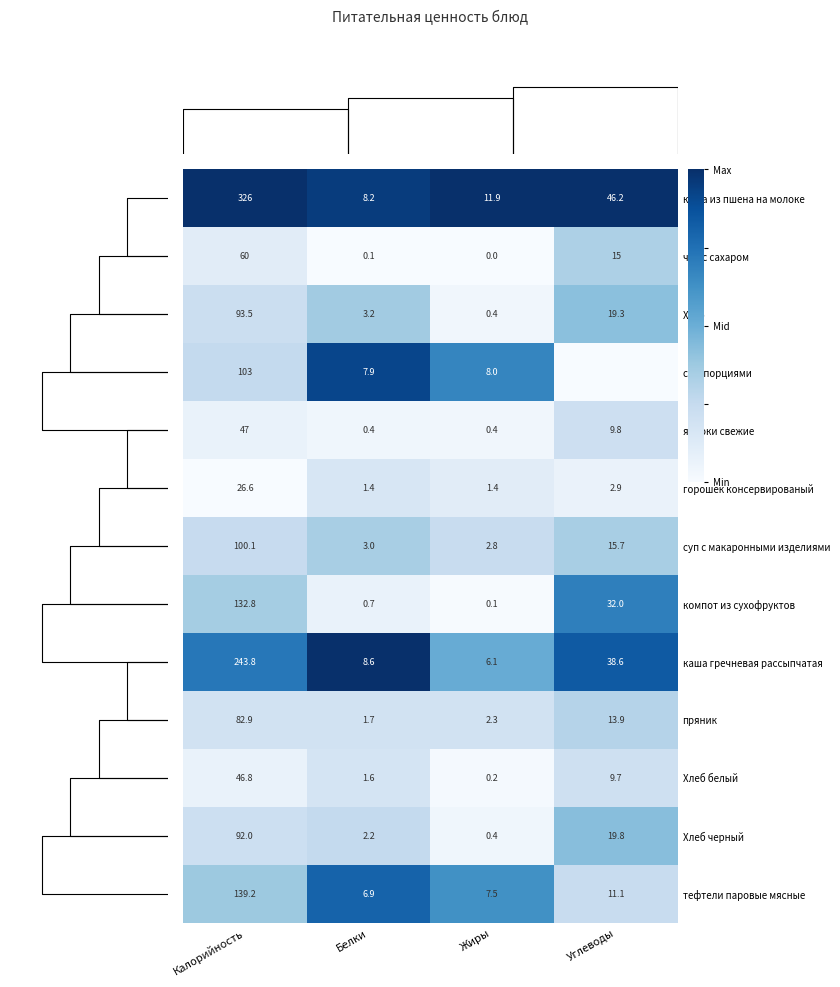

Which category has the highest value across all series?

Калорийность